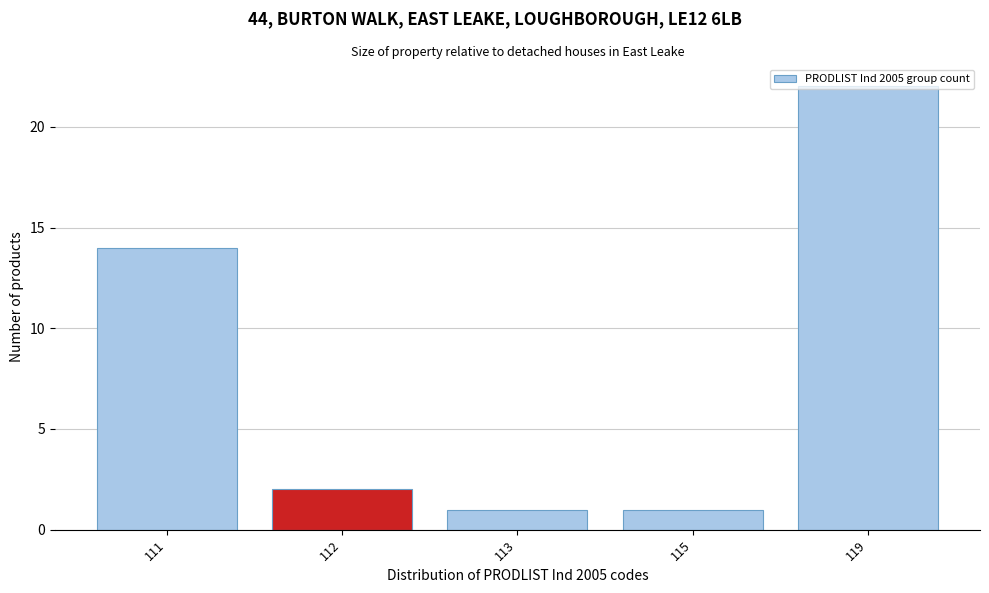

What is the maximum value shown in the chart?

22